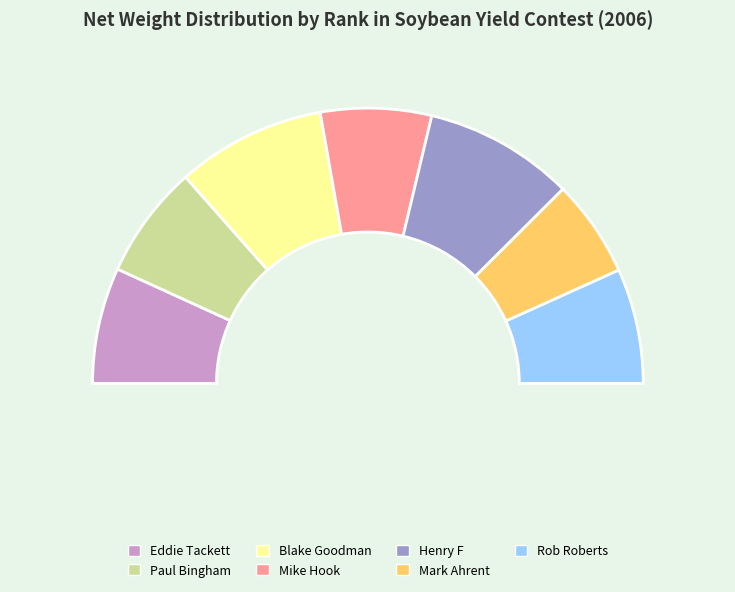

To the nearest percent, what is the average slice percentage?

14%